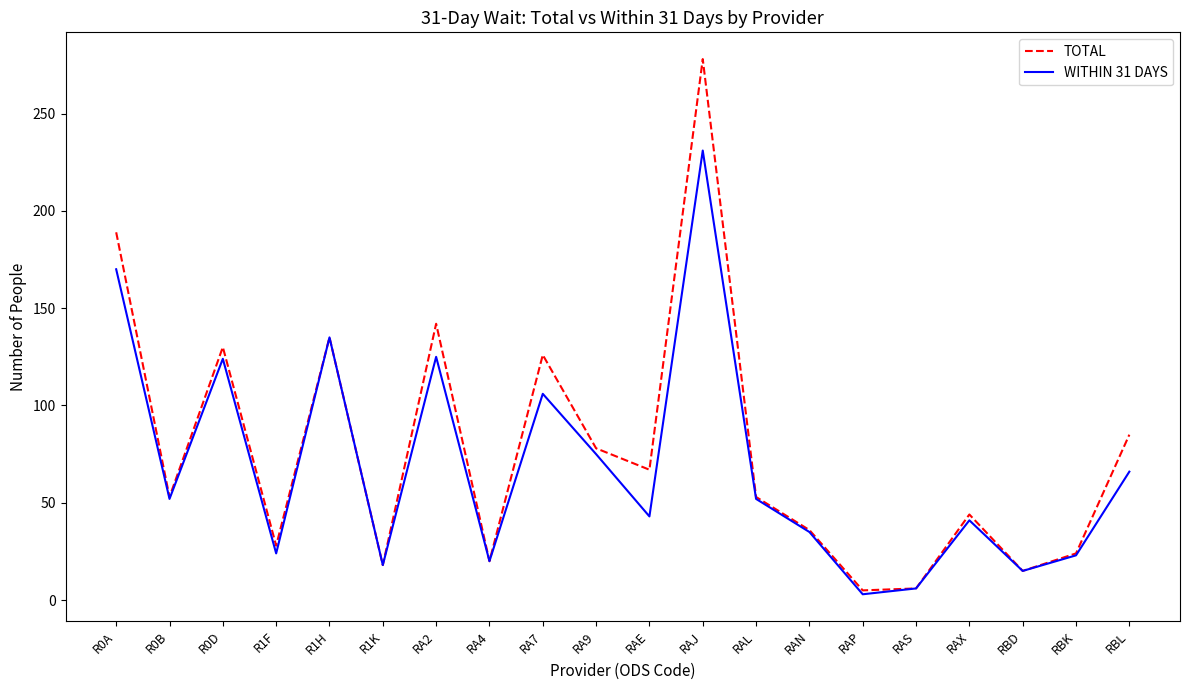

Is the value of TOTAL at RAN greater than the value of WITHIN 31 DAYS at RA7?

No